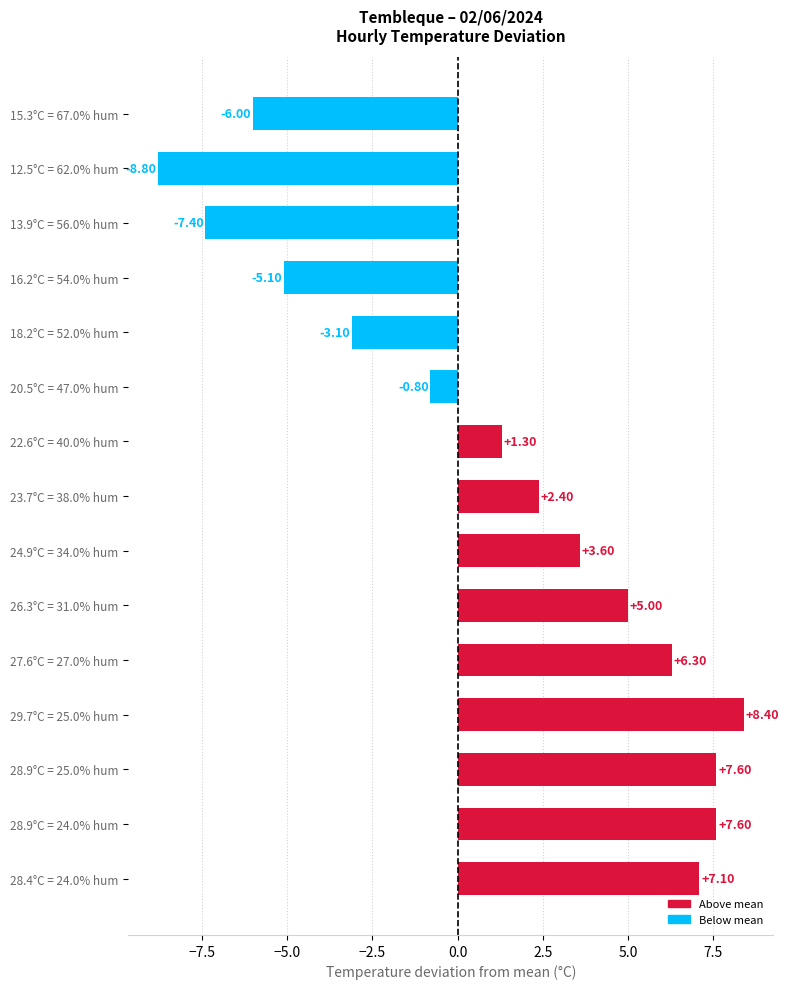

Which category has the highest value across all series?

29.7°C = 25.0% hum